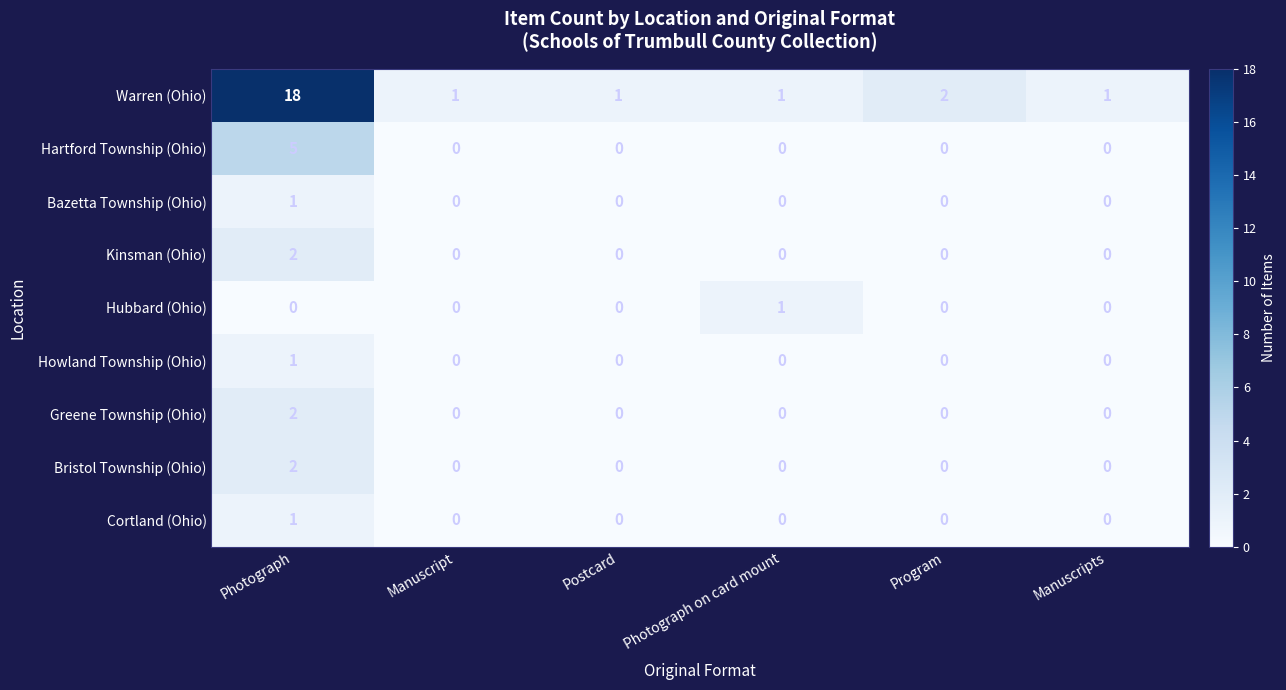

True or false: Kinsman (Ohio) has a value of 2 at Photograph.

True